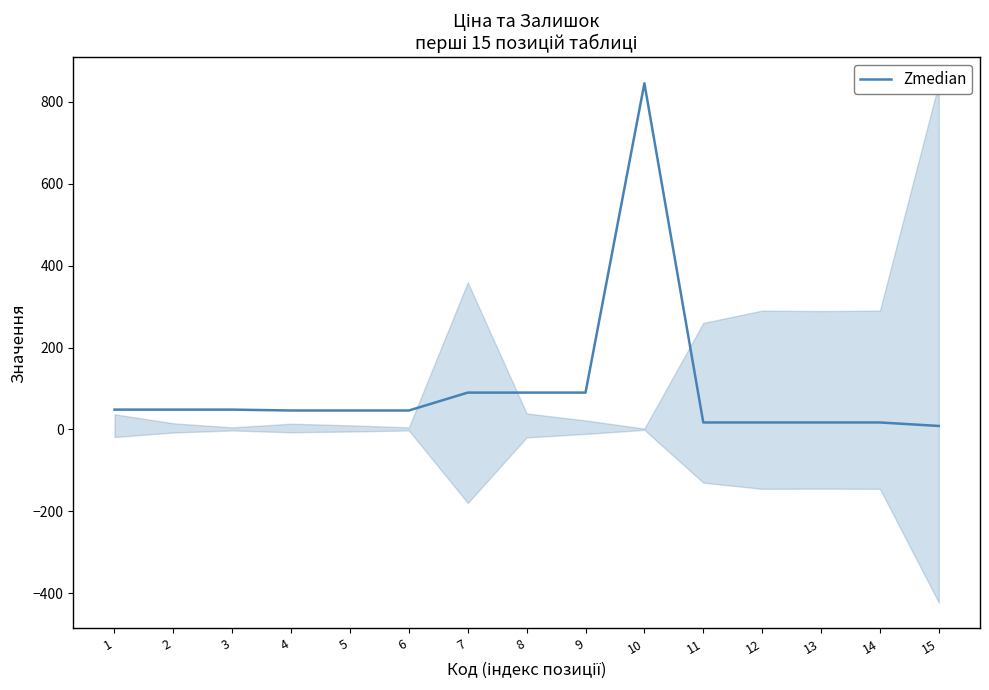

Which category has the highest value across all series?

10